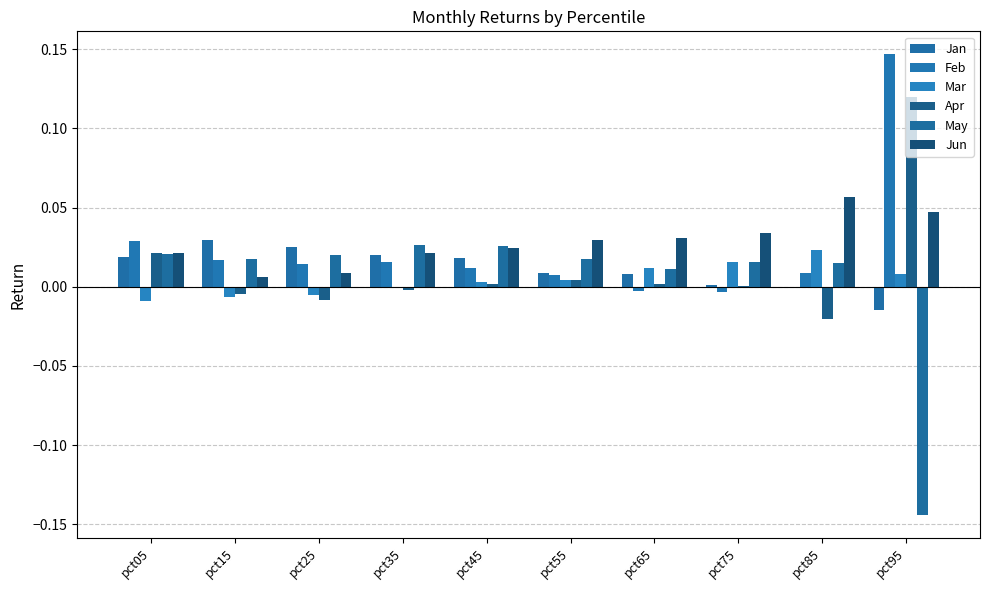

How many categories are shown in the chart?

10